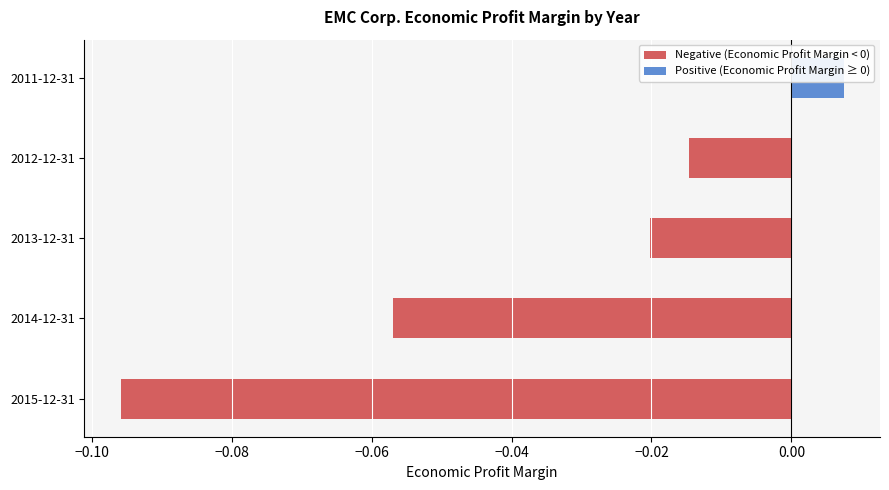

Is the value of Negative (Economic Profit Margin < 0) at 2014-12-31 greater than the value of Positive (Economic Profit Margin ≥ 0) at 2015-12-31?

No